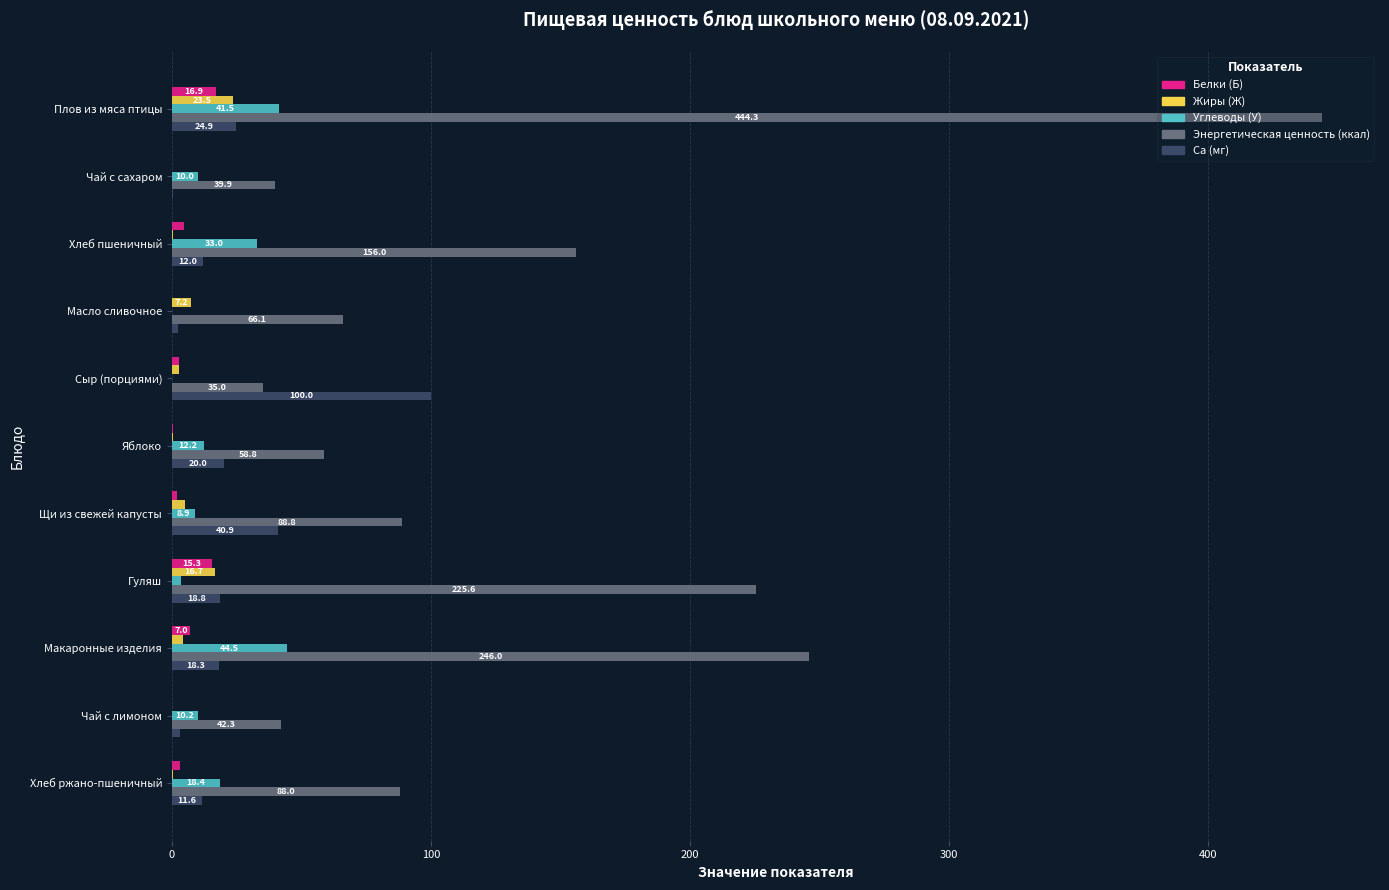

What is the maximum value shown in the chart?

444.3